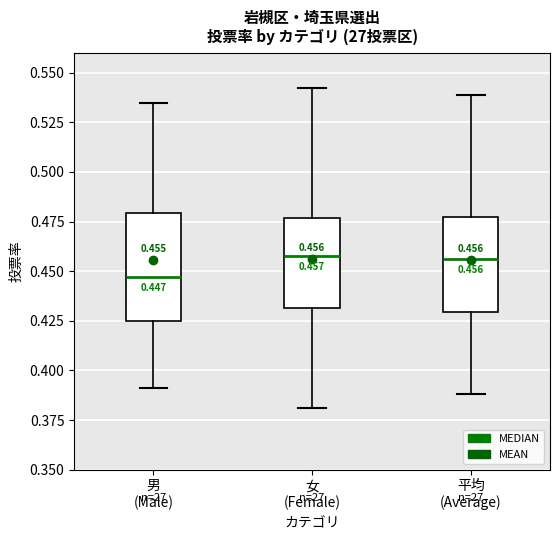

Which box's median line is the lowest?

男 (Male)